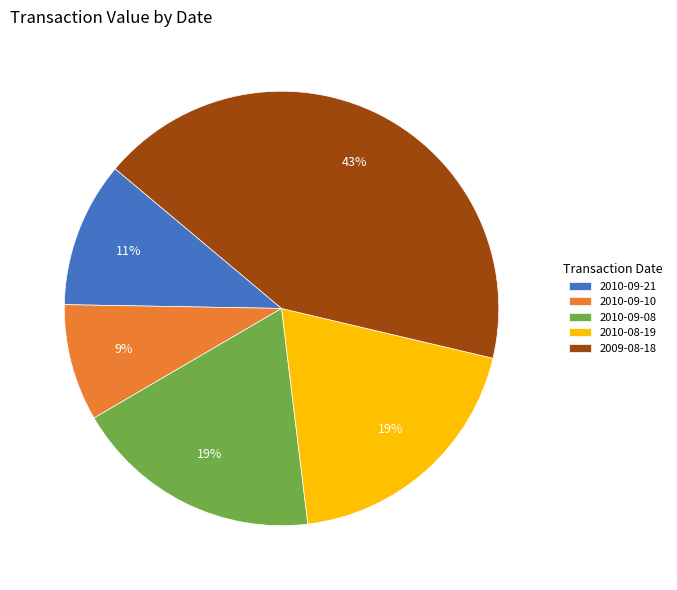

Is there a majority slice in this chart?

No